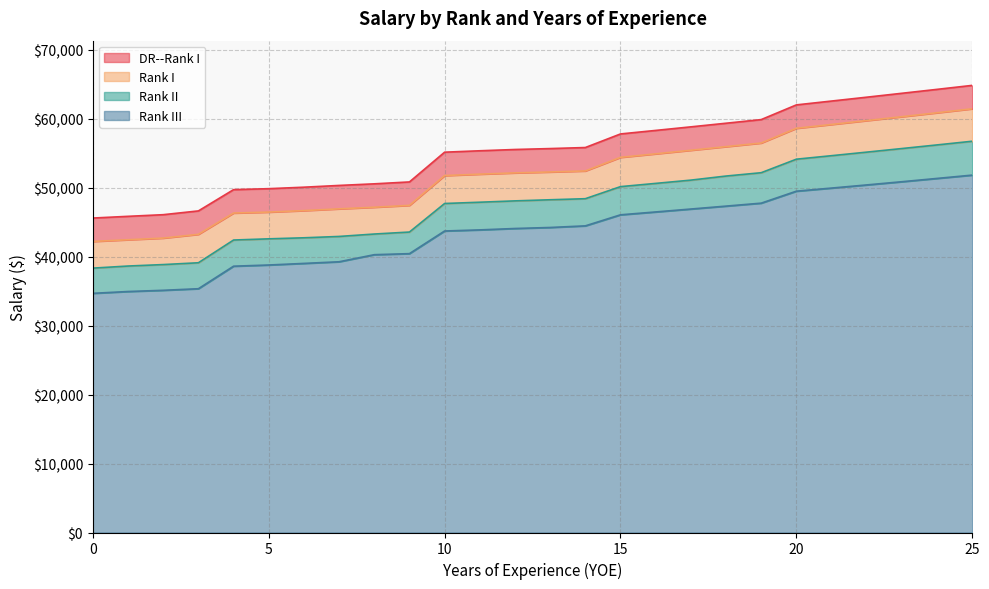

Reading left to right, transcribe all the data shown in this chart.

DR--Rank I: 45600	45849	46087	46634	49720	49858	50073	50329	50561	50836	55151	55355	55541	55674	55825	57795	58306	58824	59349	59876	62008	62566	63125	63692	64261	64838
Rank I: 42207	42453	42693	43239	46327	46463	46678	46934	47167	47439	51759	51964	52148	52280	52430	54401	54912	55429	55954	56480	58615	59170	59731	60296	60866	61444
Rank II: 38337	38641	38852	39115	42412	42585	42736	42931	43281	43570	47709	47895	48089	48250	48404	50155	50624	51098	51689	52173	54133	54642	55158	55678	56204	56738
Rank III: 34683	34946	35121	35350	38618	38790	39021	39259	40286	40438	43722	43882	44084	44231	44466	46068	46484	46906	47330	47759	49494	49946	50402	50867	51345	51826